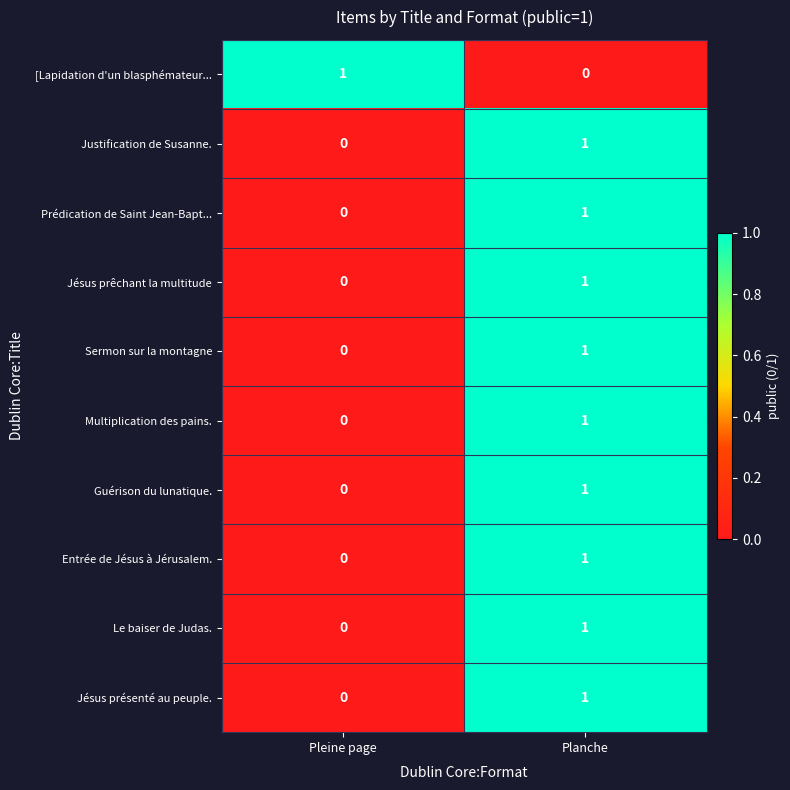

Reading left to right, what are all the values shown in this chart?

[Lapidation d'un blasphémateur...: Pleine page=1	Planche=0
Justification de Susanne.: Pleine page=0	Planche=1
Prédication de Saint Jean-Bapt...: Pleine page=0	Planche=1
Jésus prêchant la multitude: Pleine page=0	Planche=1
Sermon sur la montagne: Pleine page=0	Planche=1
Multiplication des pains.: Pleine page=0	Planche=1
Guérison du lunatique.: Pleine page=0	Planche=1
Entrée de Jésus à Jérusalem.: Pleine page=0	Planche=1
Le baiser de Judas.: Pleine page=0	Planche=1
Jésus présenté au peuple.: Pleine page=0	Planche=1